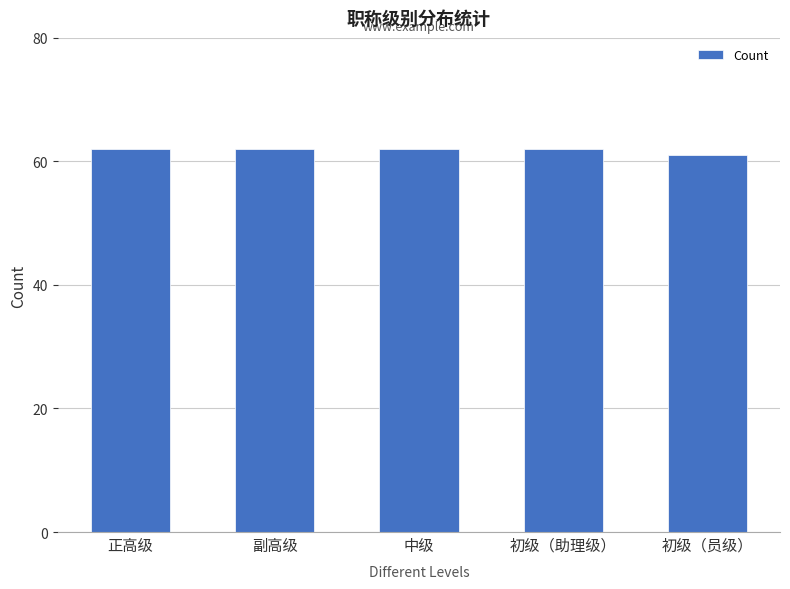

Count the values in the range 62 to 63.

4